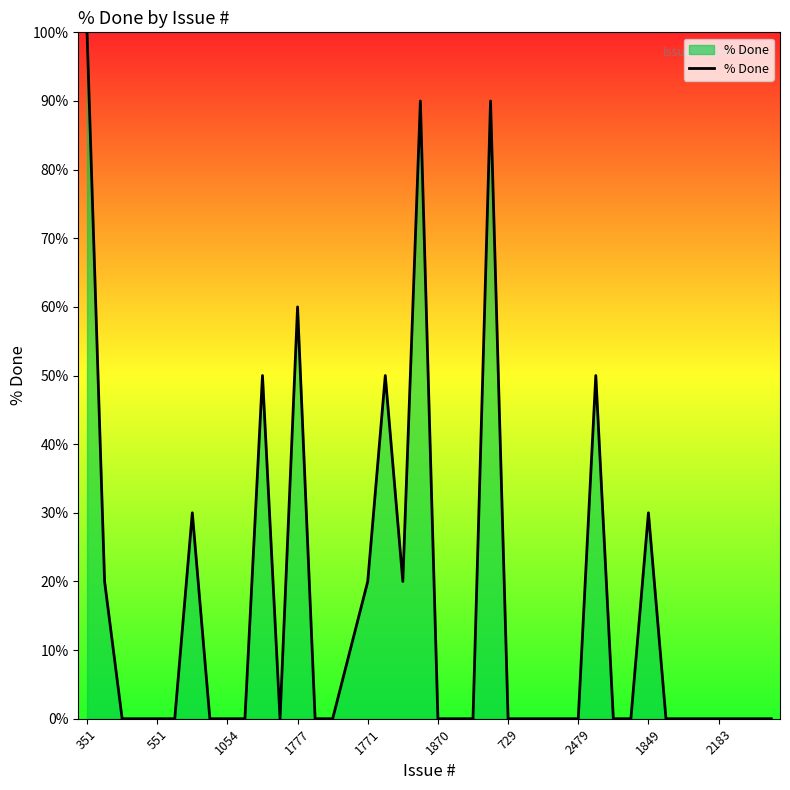

What is the difference between the maximum and minimum values?

100